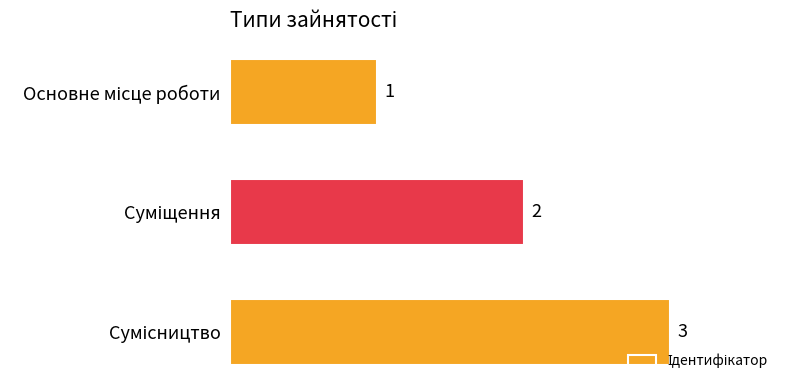

What is the value of the 3rd bar from the top?

3